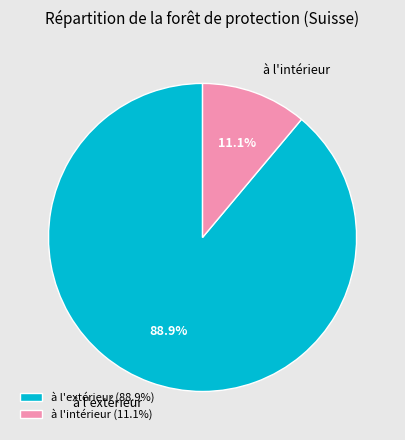

What is the total percentage of à l'intérieur (11.1%) and à l'extérieur (88.9%)?

100.0%